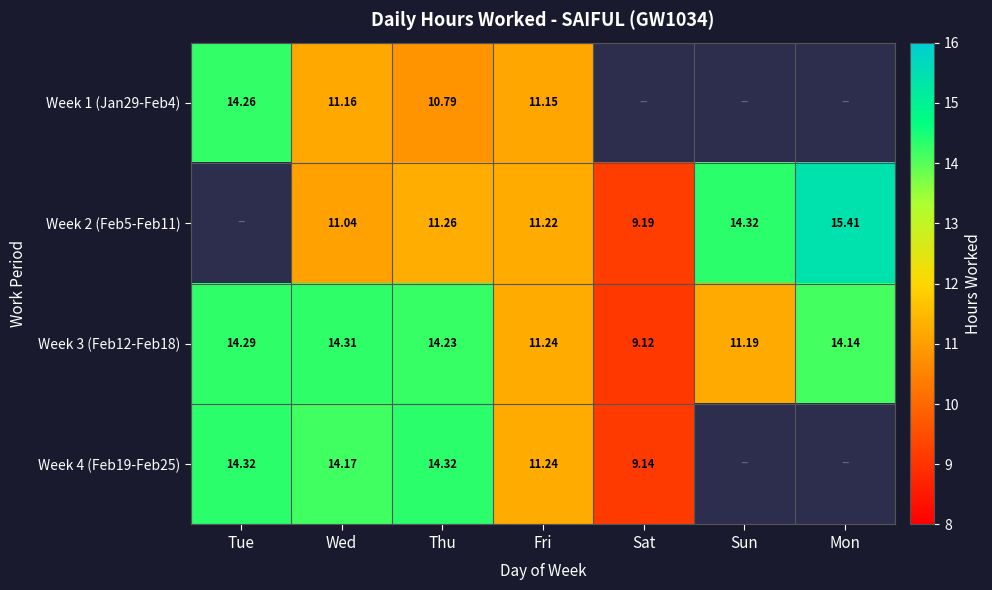

Which category has the lowest value in the Week 3 (Feb12-Feb18) series?

Sat